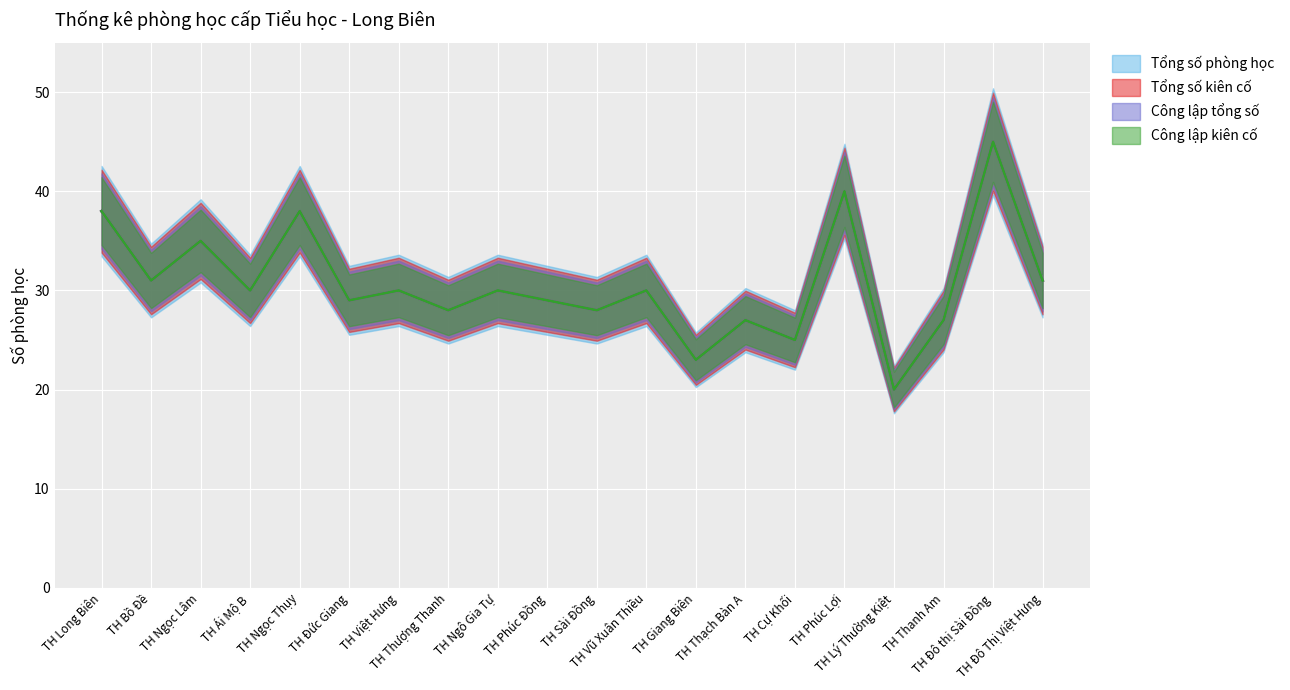

Read the Công lập tổng số value at TH Ngô Gia Tự, to the nearest 10.

30